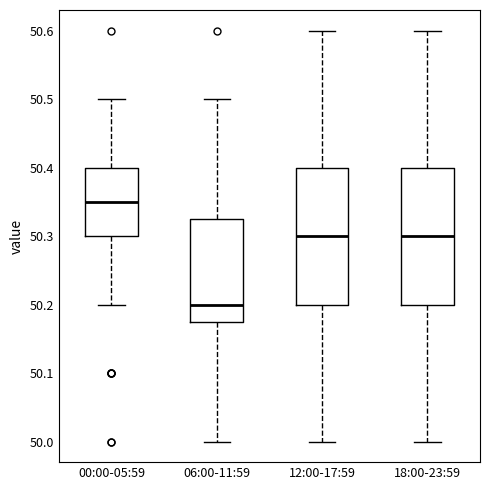

Which box's median line is the highest?

00:00-05:59